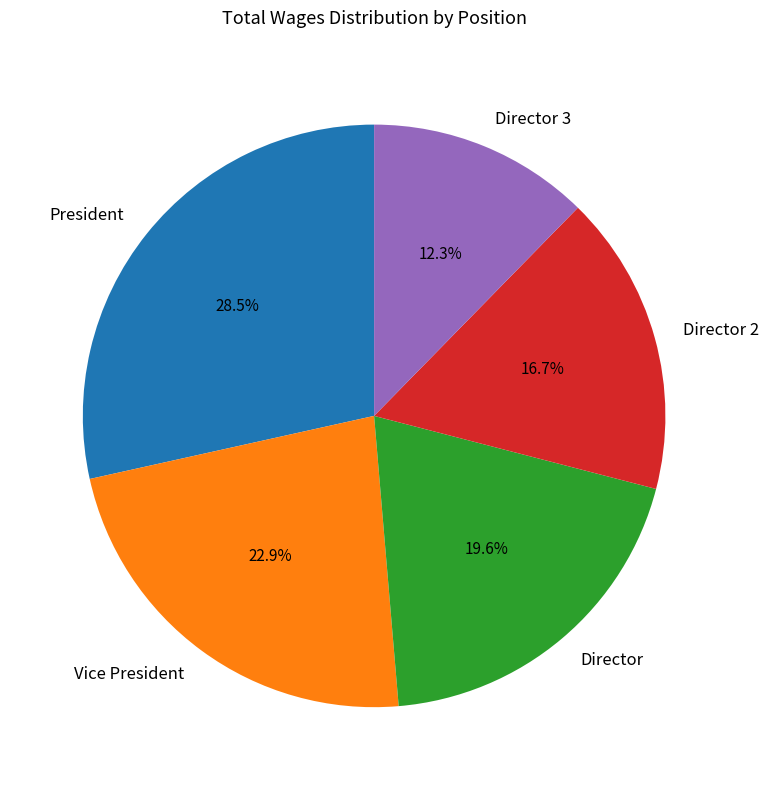

What is the total percentage of Director and Vice President?

42.5%